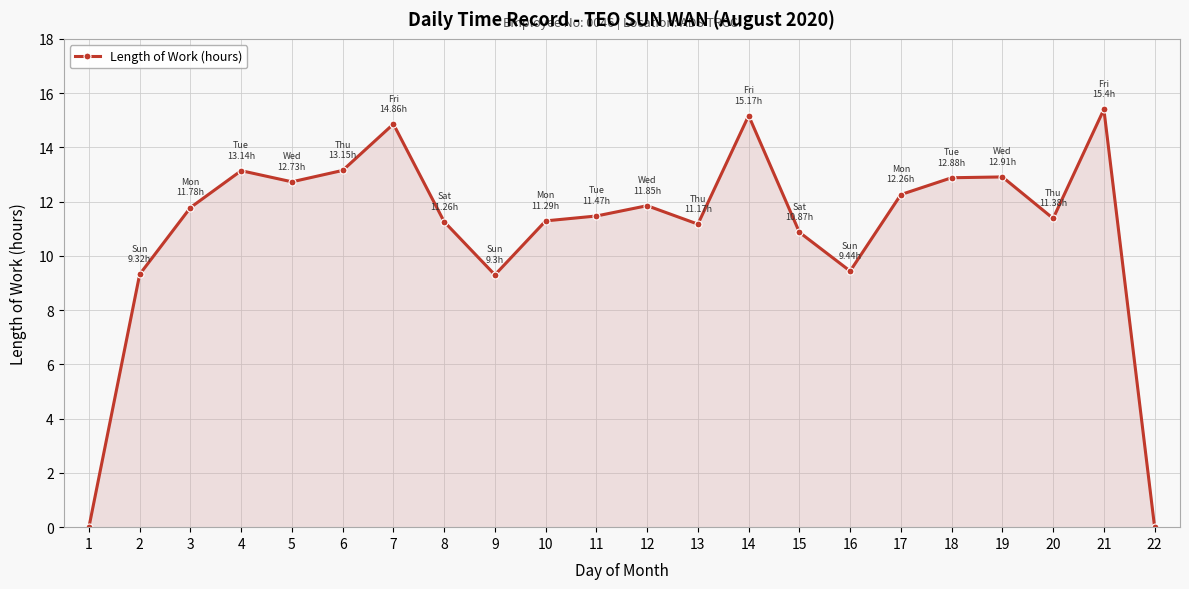

True or false: the data shows 11.3 at 8.

True